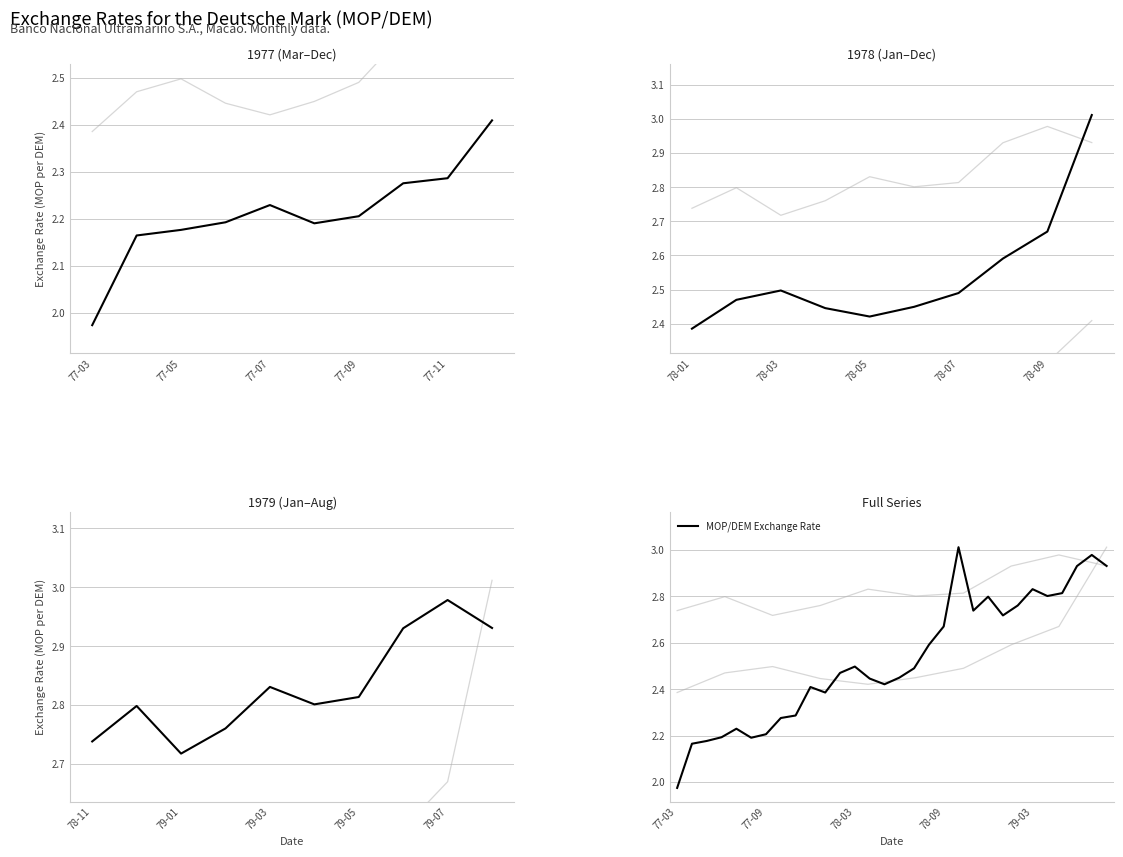

The chart shows a value of 0.6 at 13. True or false?

False